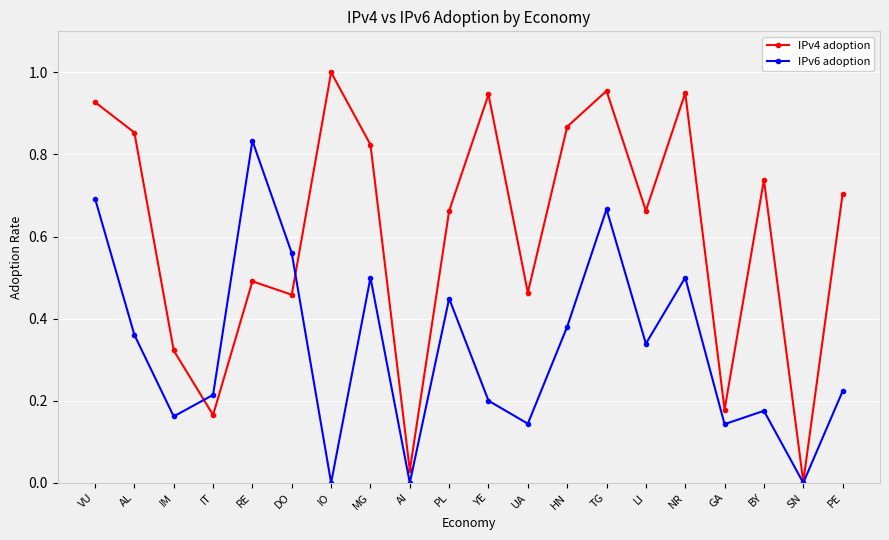

Which series changed the most between GA and BY?

IPv4 adoption